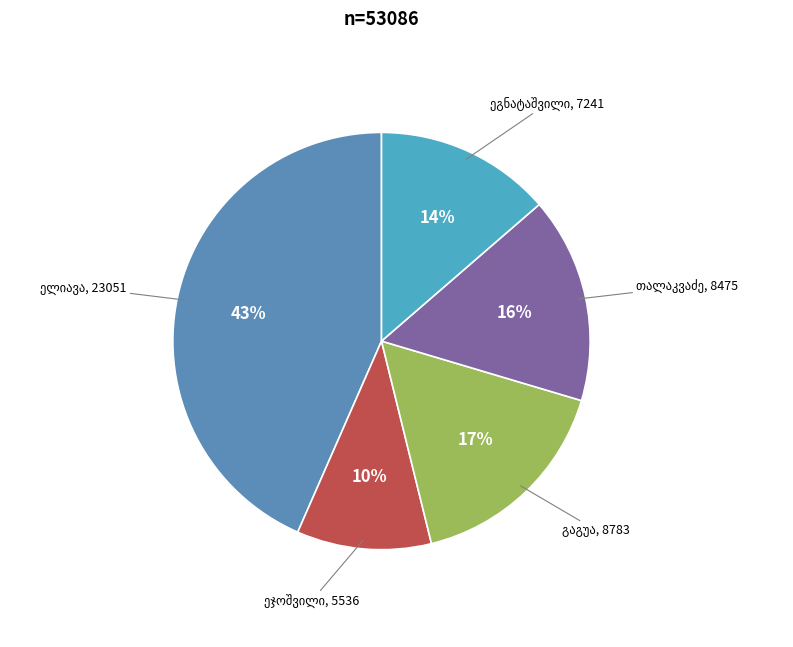

Is there a majority slice in this chart?

No